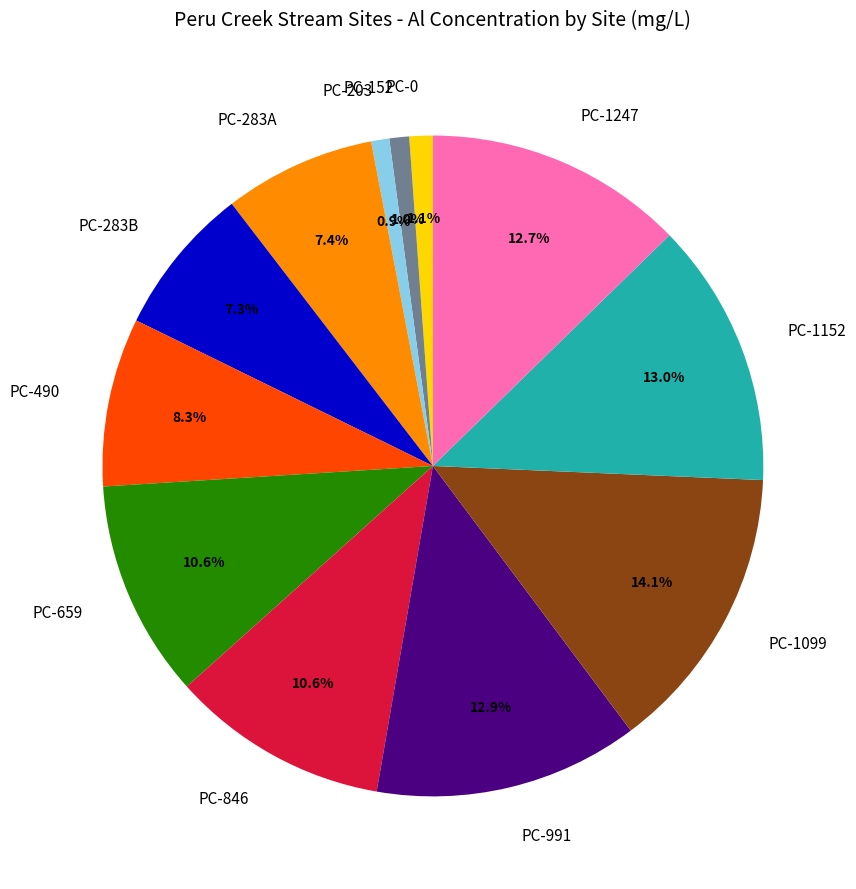

Between PC-1247 and PC-846, which is larger?

PC-1247